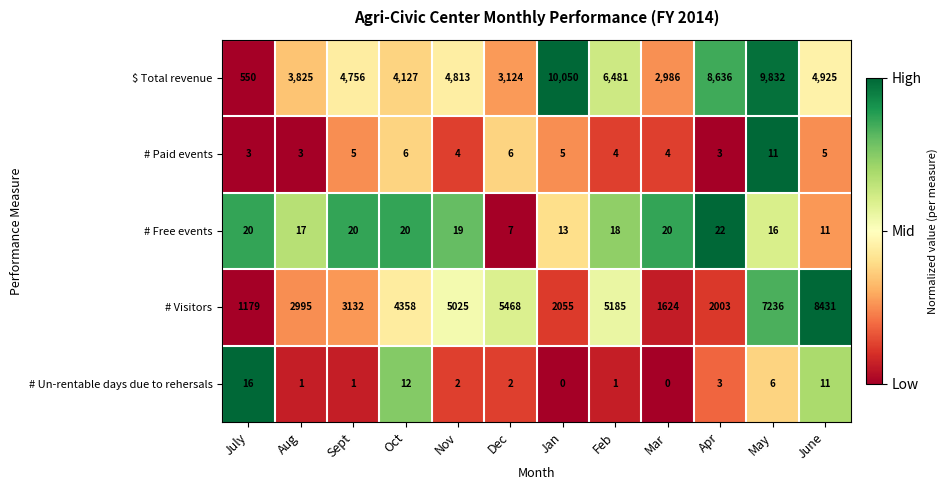

True or false: # Un-rentable days due to rehersals has a value of 28 at July.

False